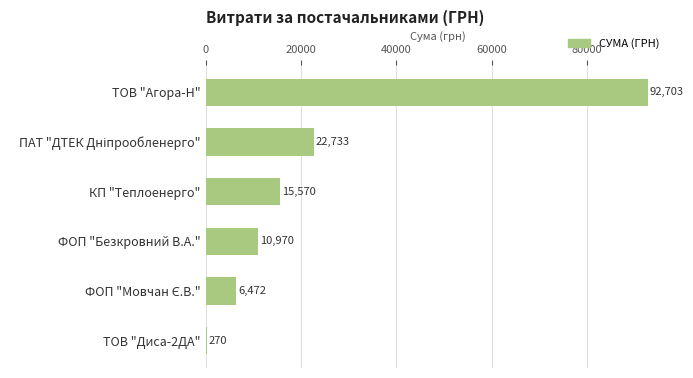

What is the maximum value shown in the chart?

92703.0